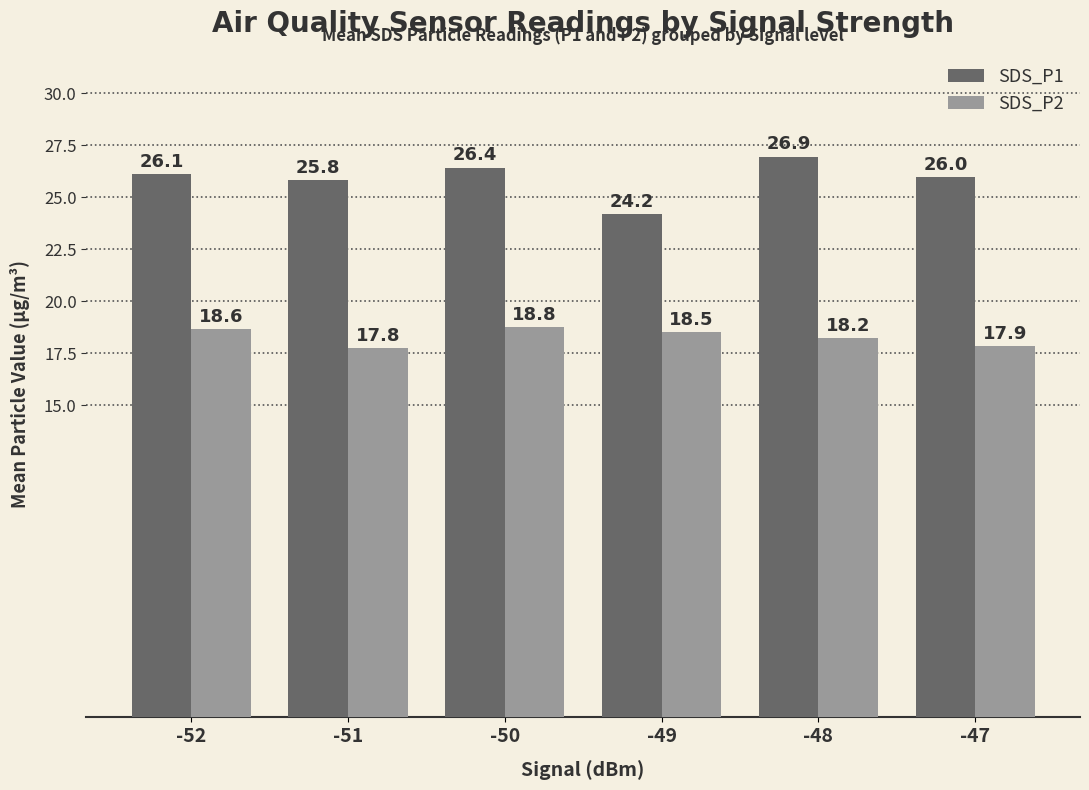

At how many categories does at least one series exceed 19?

6